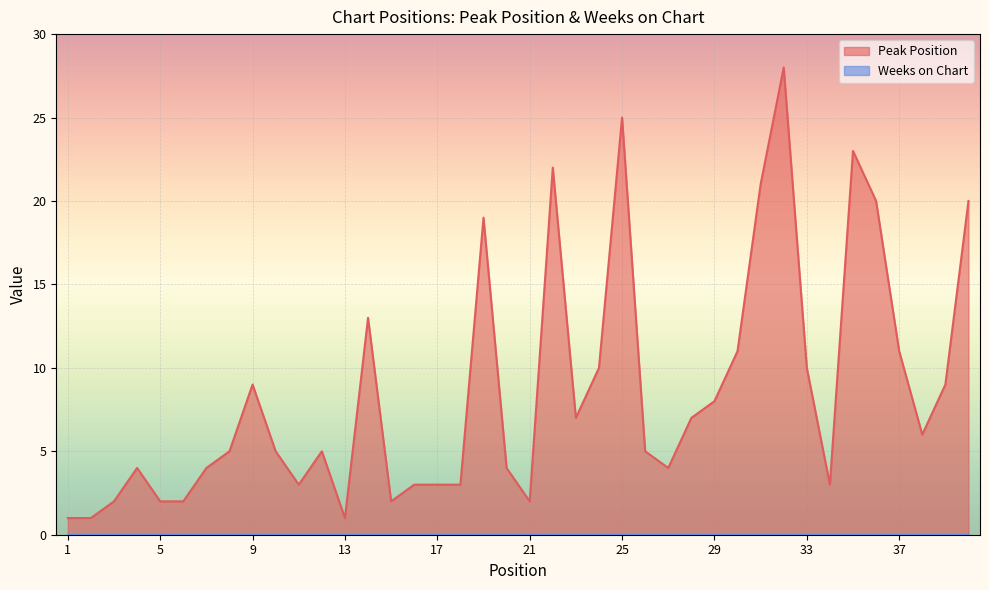

Reading left to right, extract all data points from this chart.

1	1	2	4	2	2	4	5	9	5	3	5	1	13	2	3	3	3	19	4	2	22	7	10	25	5	4	7	8	11	21	28	10	3	23	20	11	6	9	20